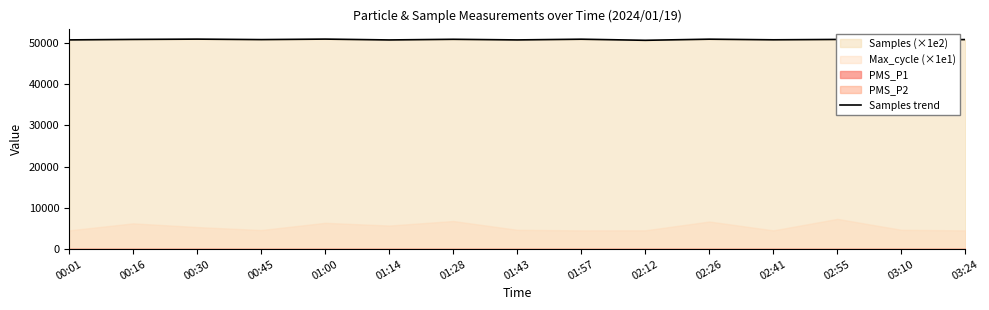

What is the average value?

50812.0